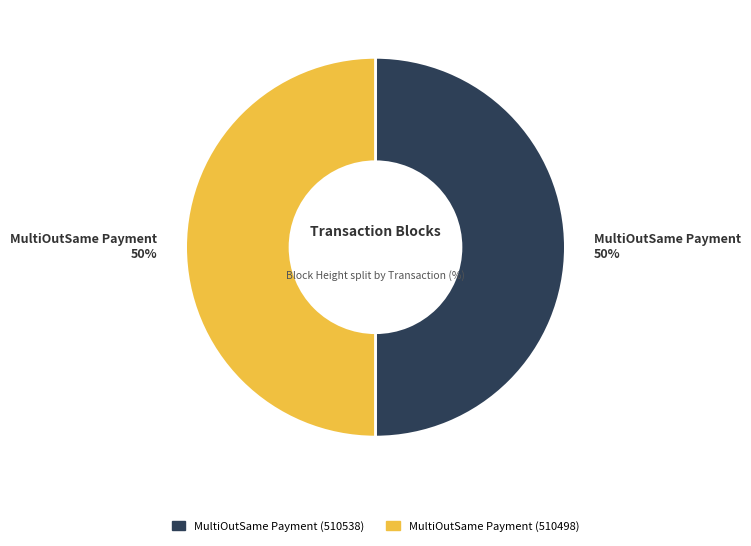

Is it true that MultiOutSame Payment (510498) is 41% of the pie?

False